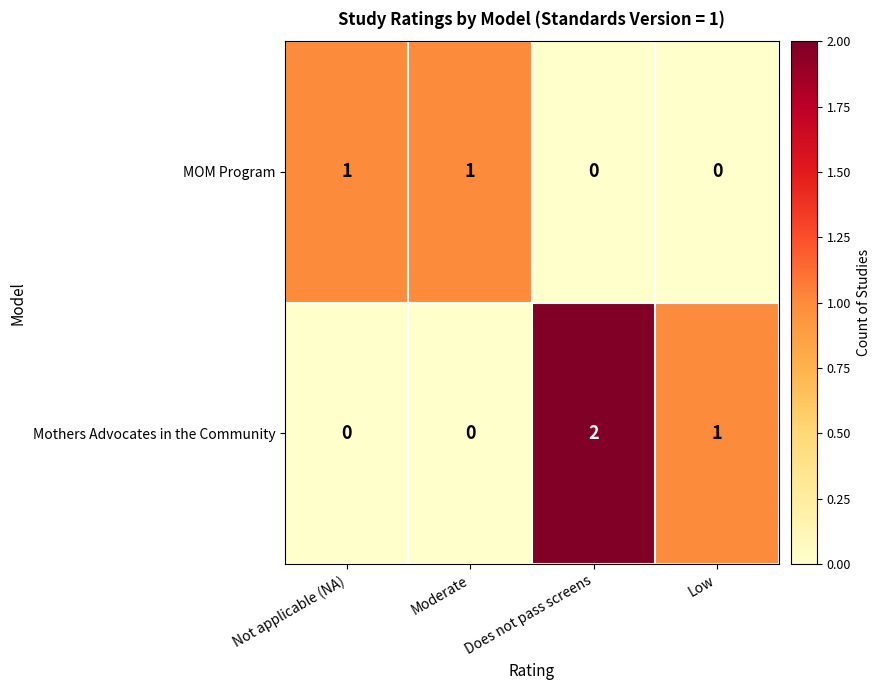

How many Mothers Advocates in the Community values are between 0 and 2?

4